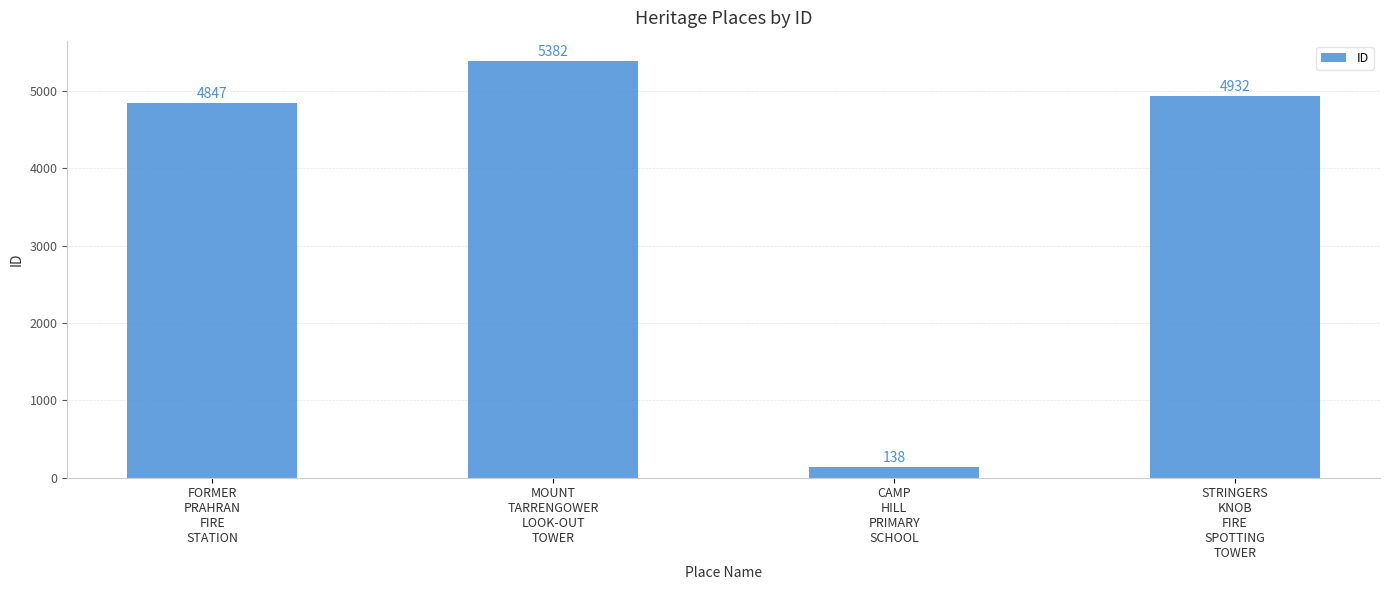

What is the value of the 1st bar from the left?

4847